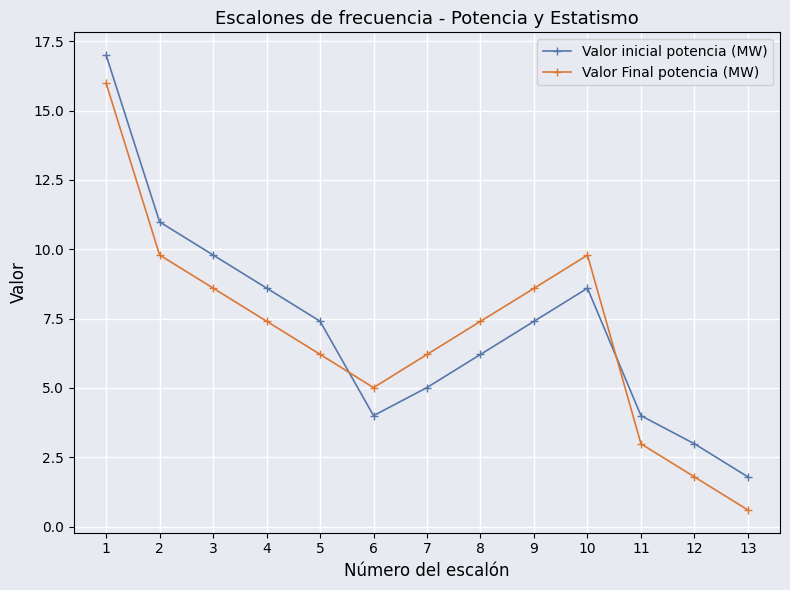

What is the highest value of the Valor inicial potencia (MW) series?

17.0